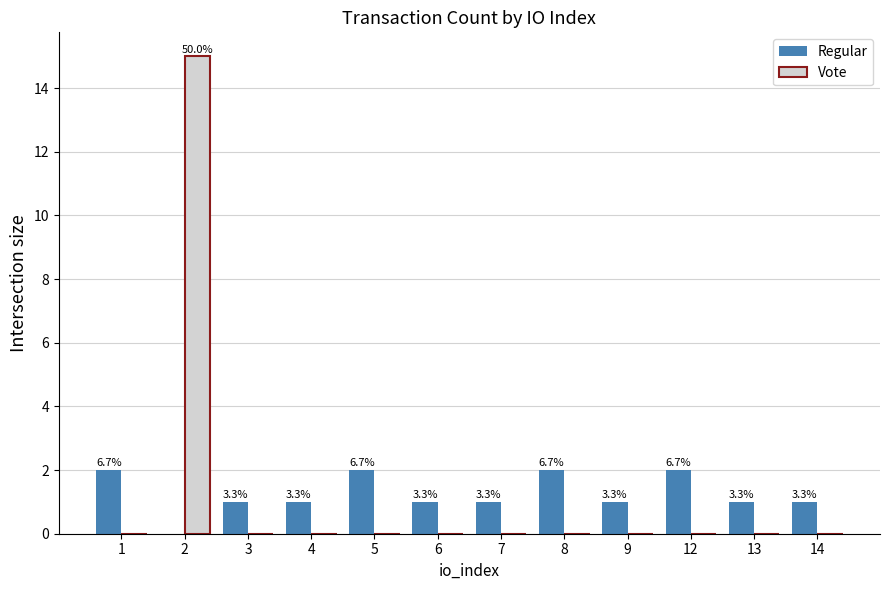

Where does the Regular series first go above 1?

1